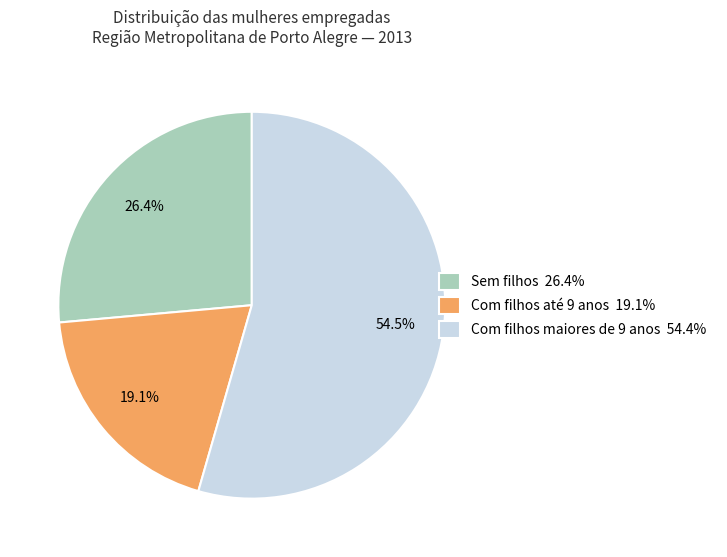

What is the smallest slice in the pie chart?

Com filhos até 9 anos